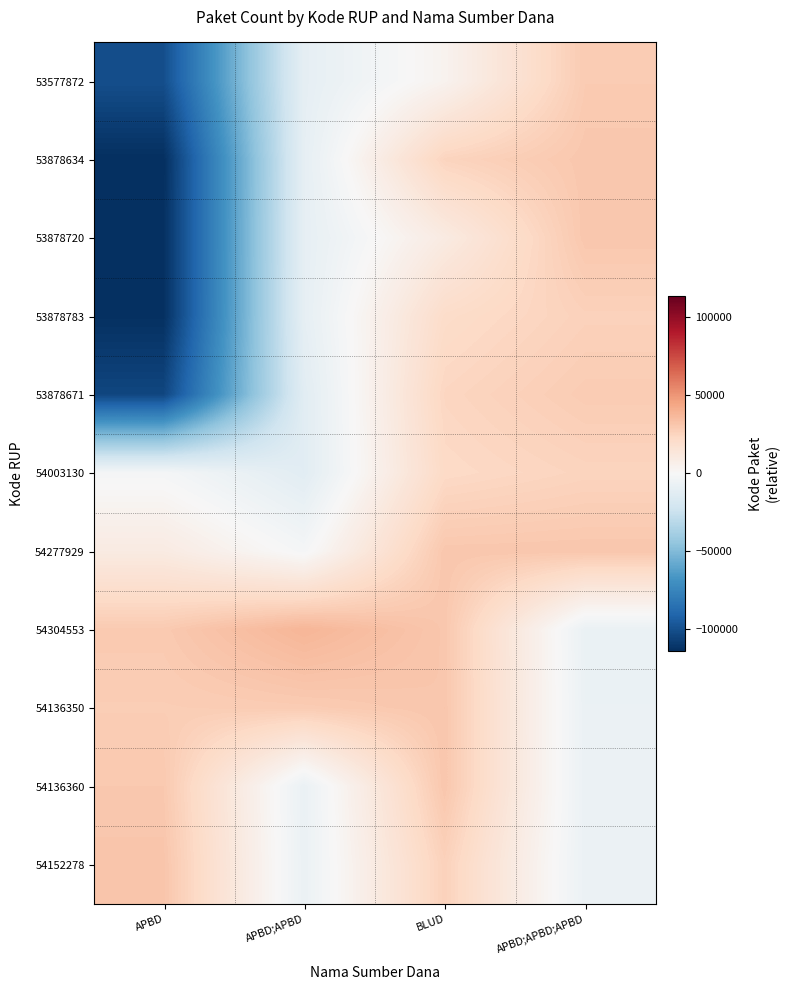

How many distinct data groups are displayed?

11